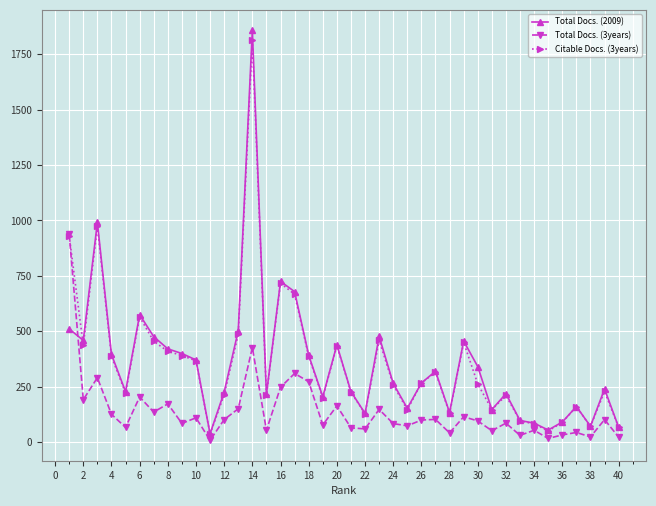

What are all the series names shown in the legend?

Total Docs. (2009), Total Docs. (3years), Citable Docs. (3years)